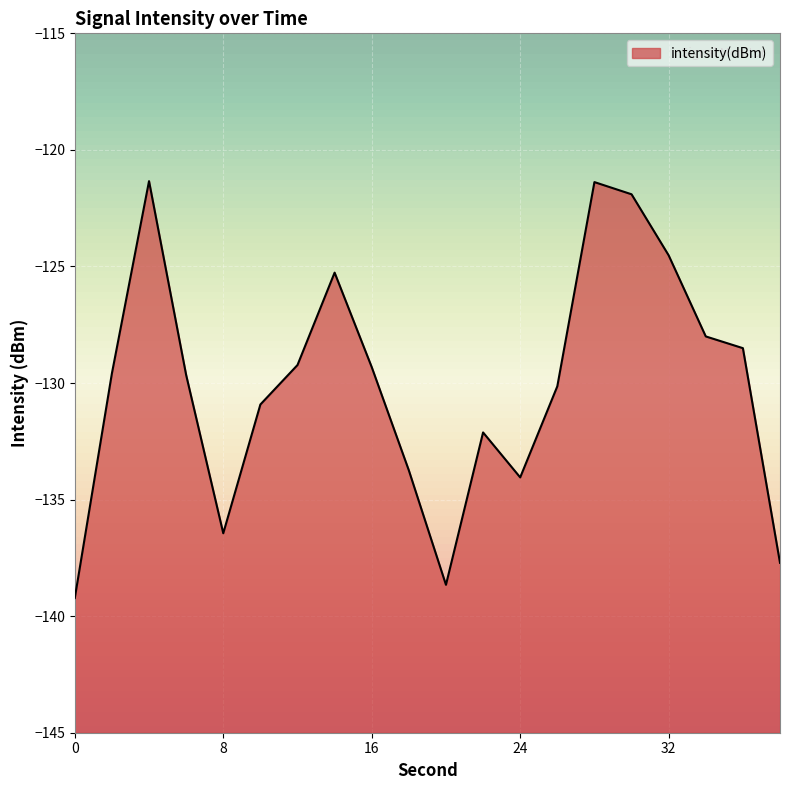

Does the chart display data point markers on the line(s)?

No